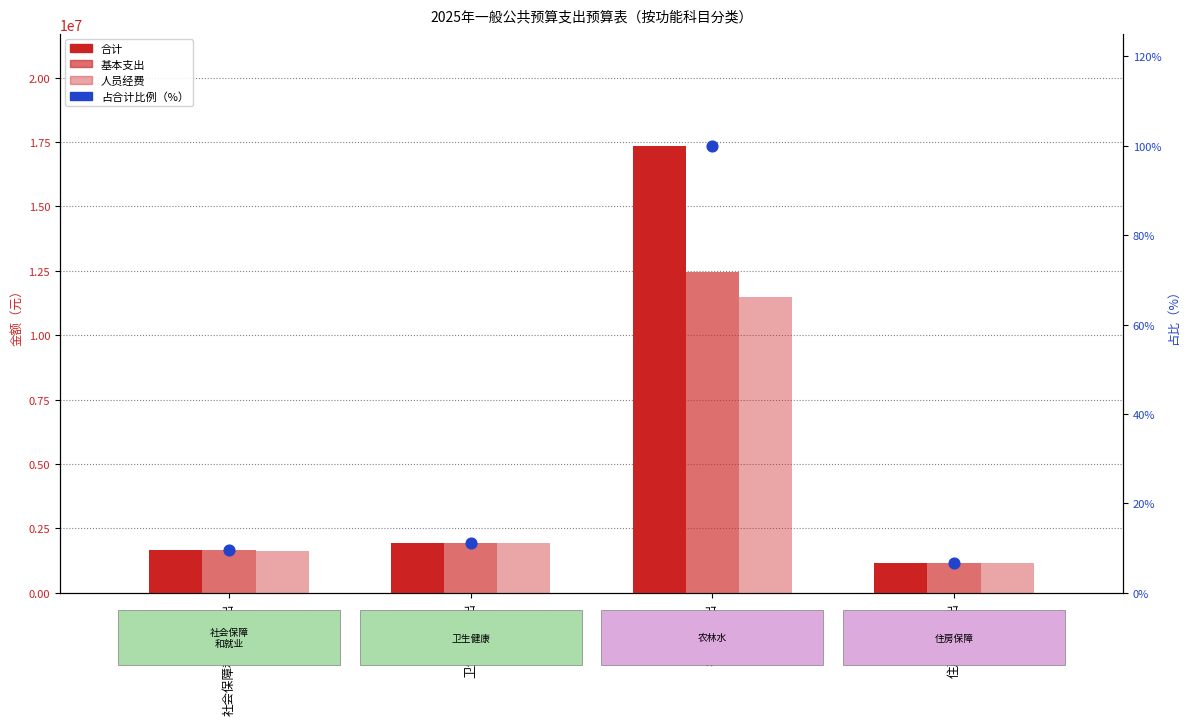

Which series has the largest total across all categories?

合计